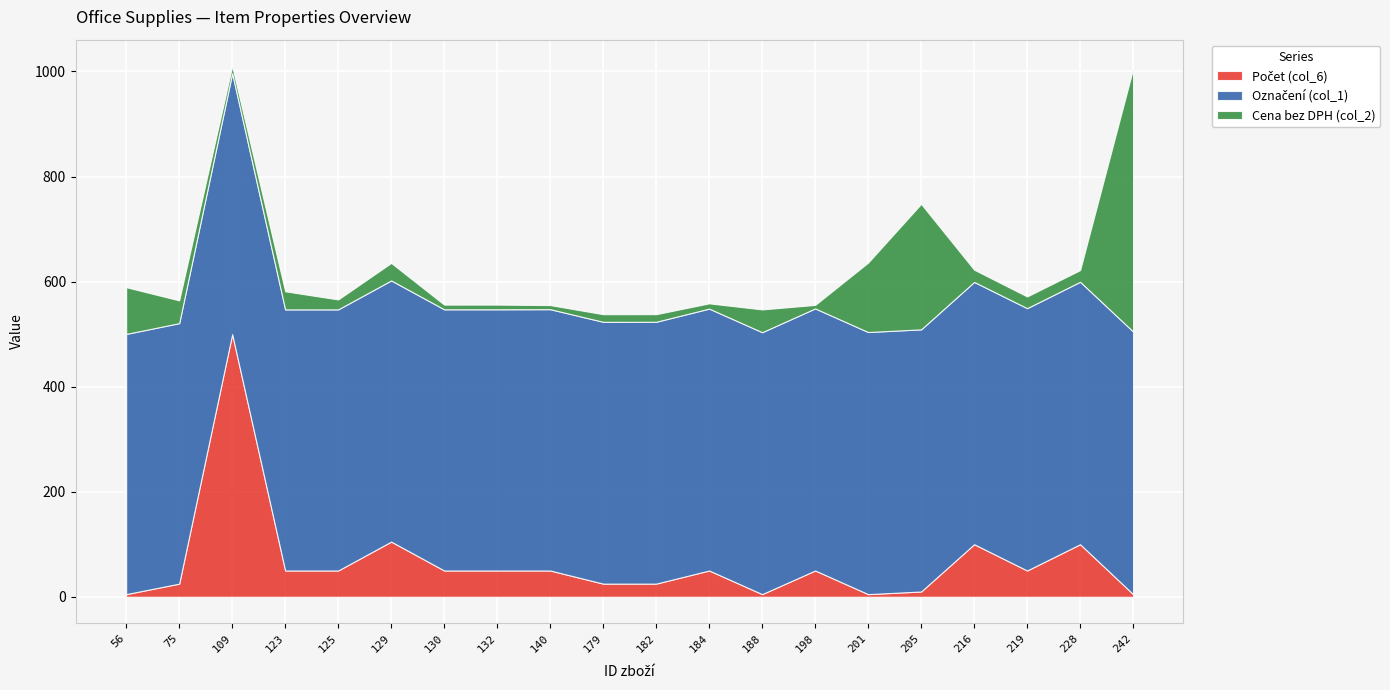

What is the total value across all series at 228?

621.9